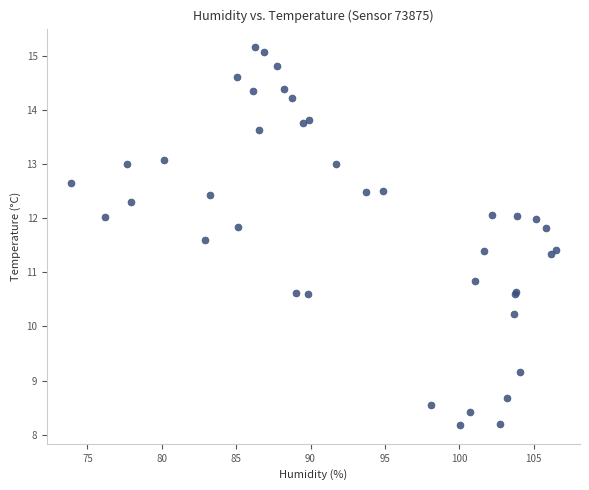

What Y value in the scatter plot is closest to 11?

10.8